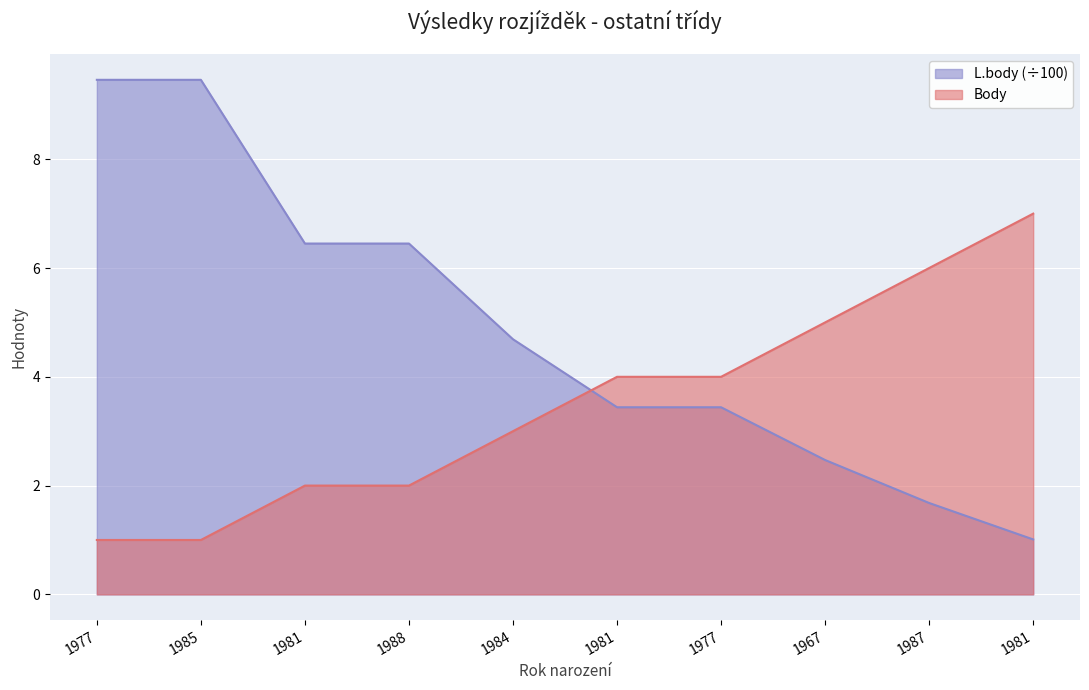

List the labels in order of L.body value, largest first.

1977, 1985, 1981, 1988, 1984, 1981, 1977, 1967, 1987, 1981